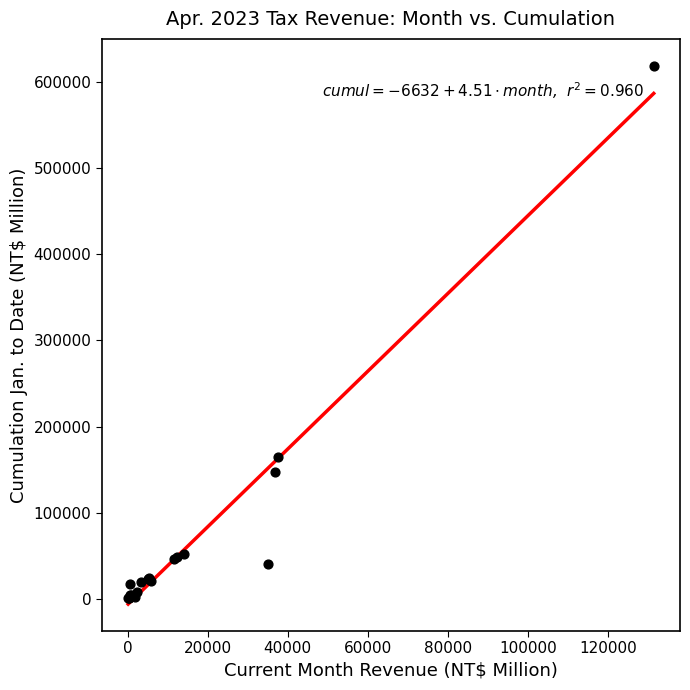

What Y value in the scatter plot is closest to 309570?

164485